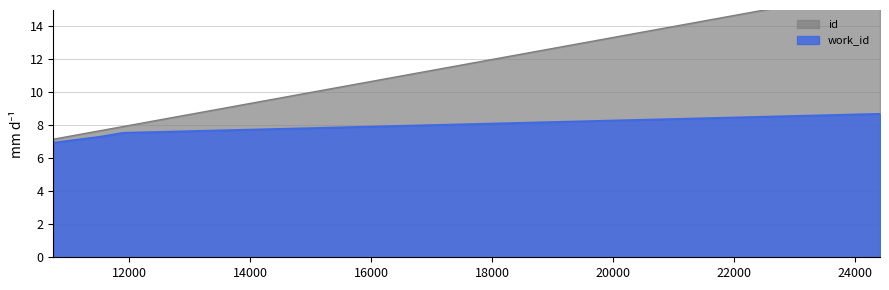

Rank the series by their maximum value, from lowest to highest.

work_id, id